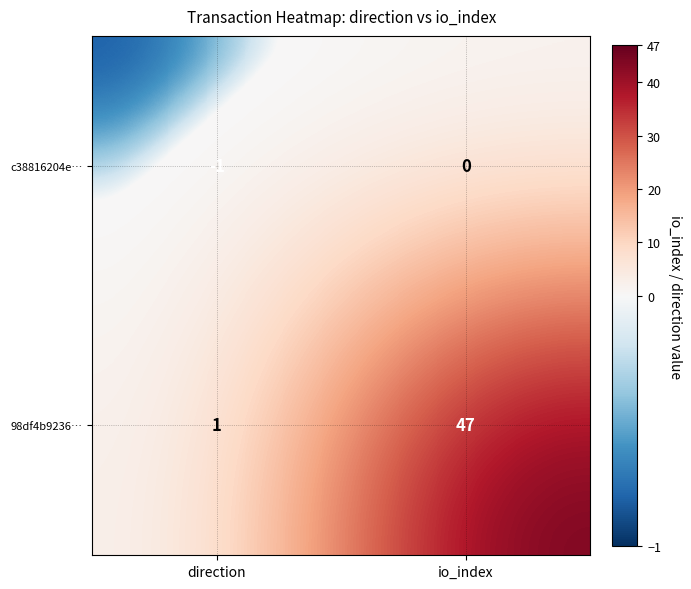

How many categories are shown in the chart?

2